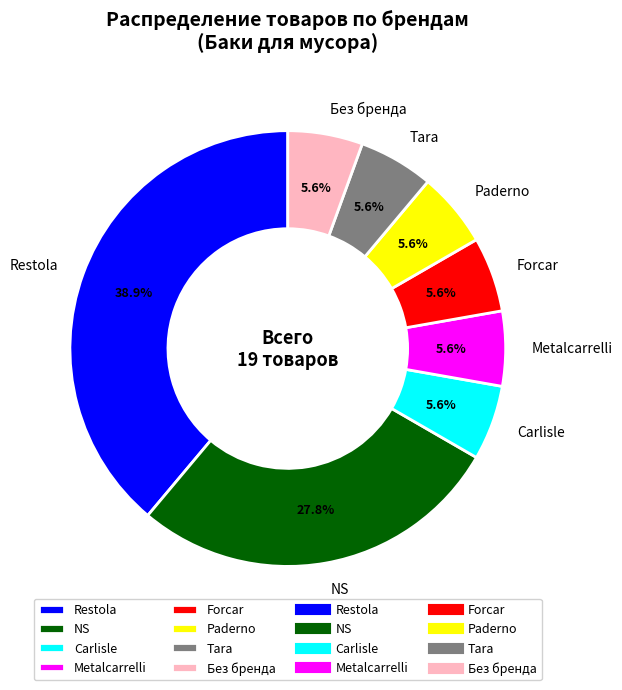

To the nearest percent, what is the difference between the largest and smallest slice percentages?

33%